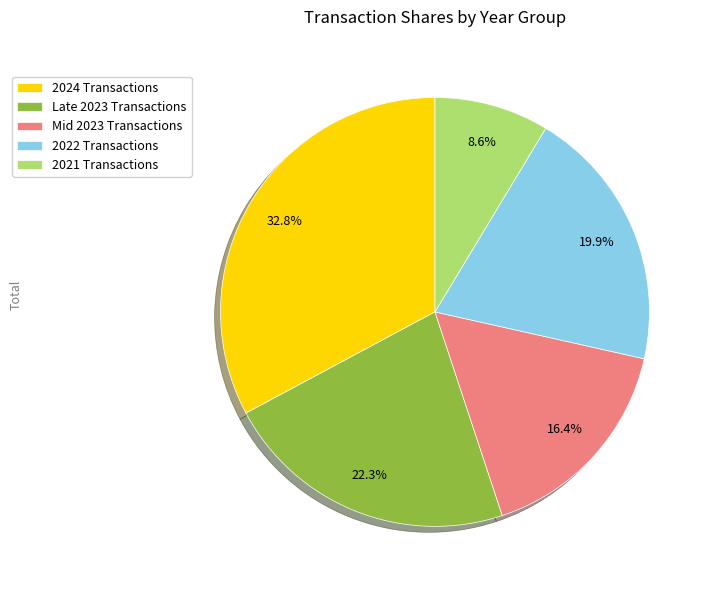

Do 2024 Transactions and 2021 Transactions together represent more than half of the pie?

No